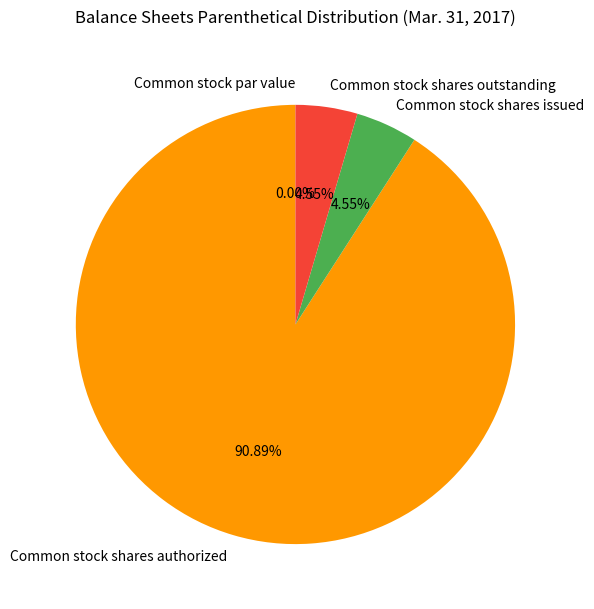

What percentage is NOT represented by Common stock shares authorized?

9.1%